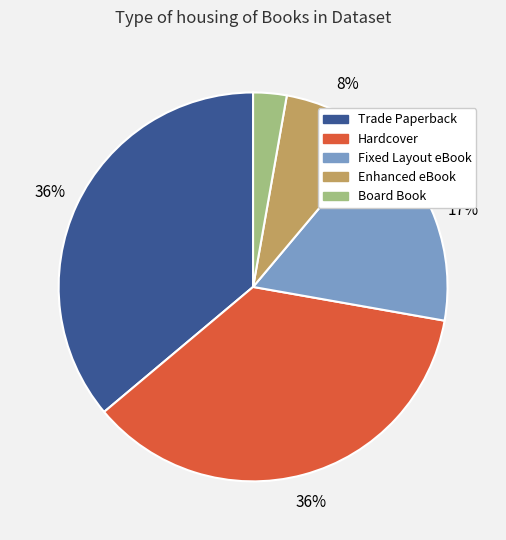

True or false: Board Book accounts for 15% of the total.

False